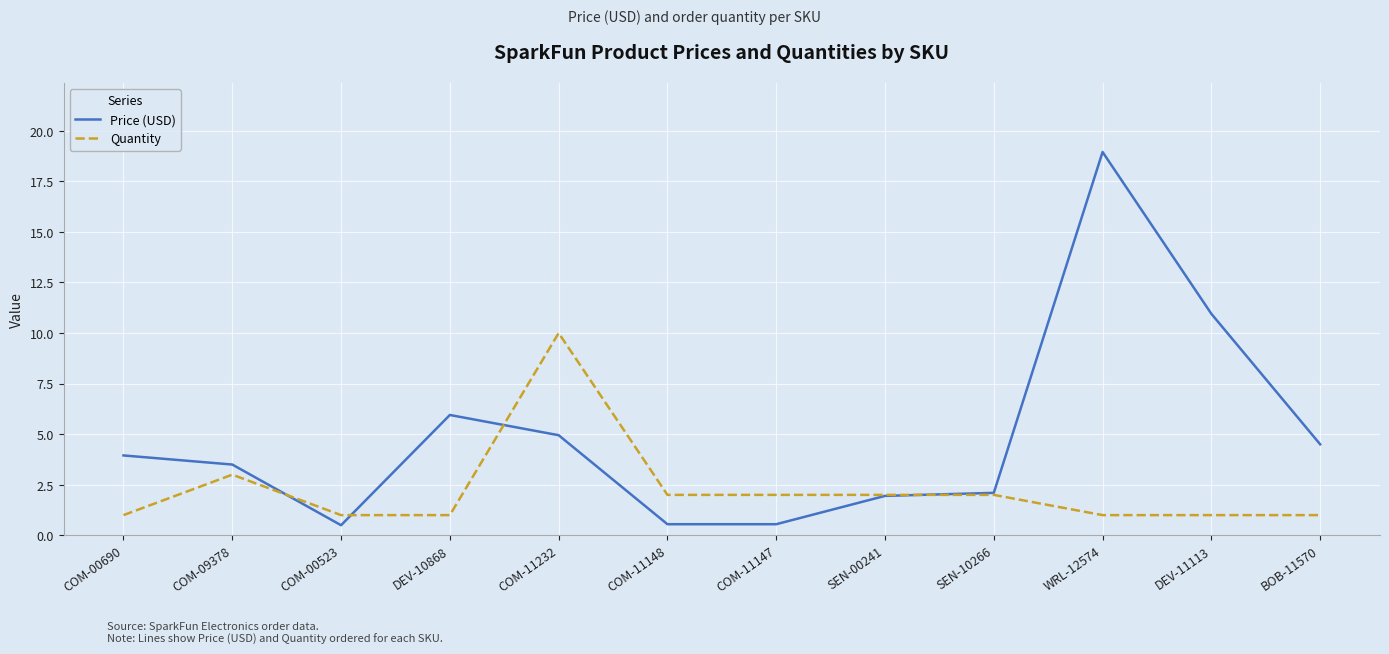

True or false: Quantity and Price (USD) cross at least once.

True